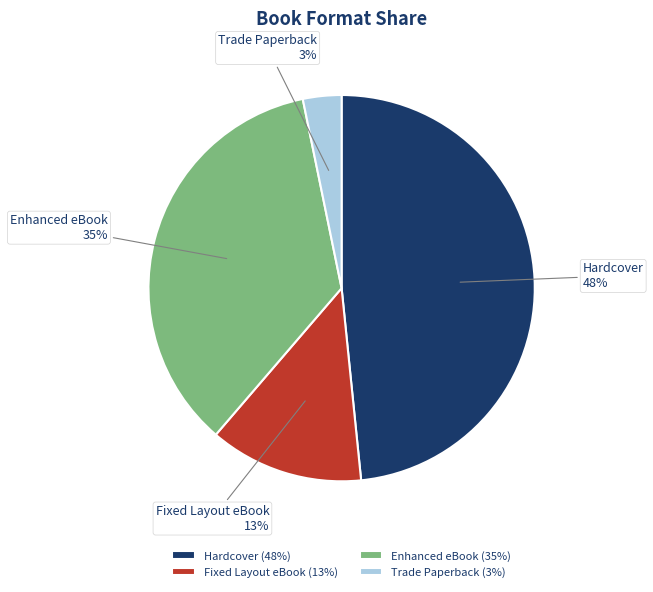

To the nearest percent, what is the average slice percentage?

25%